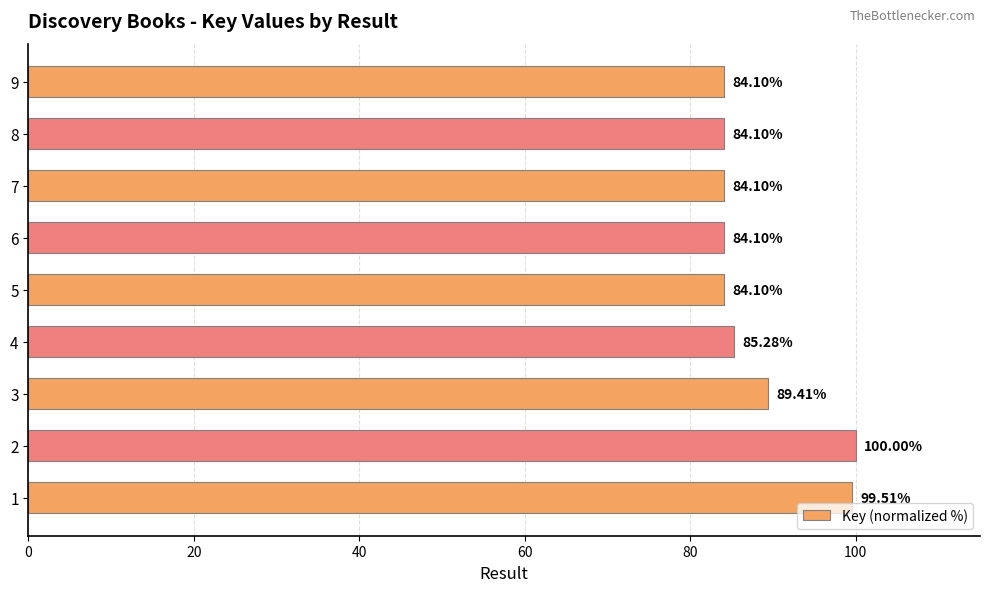

What is the change in value from 2 to 8?

-15.9